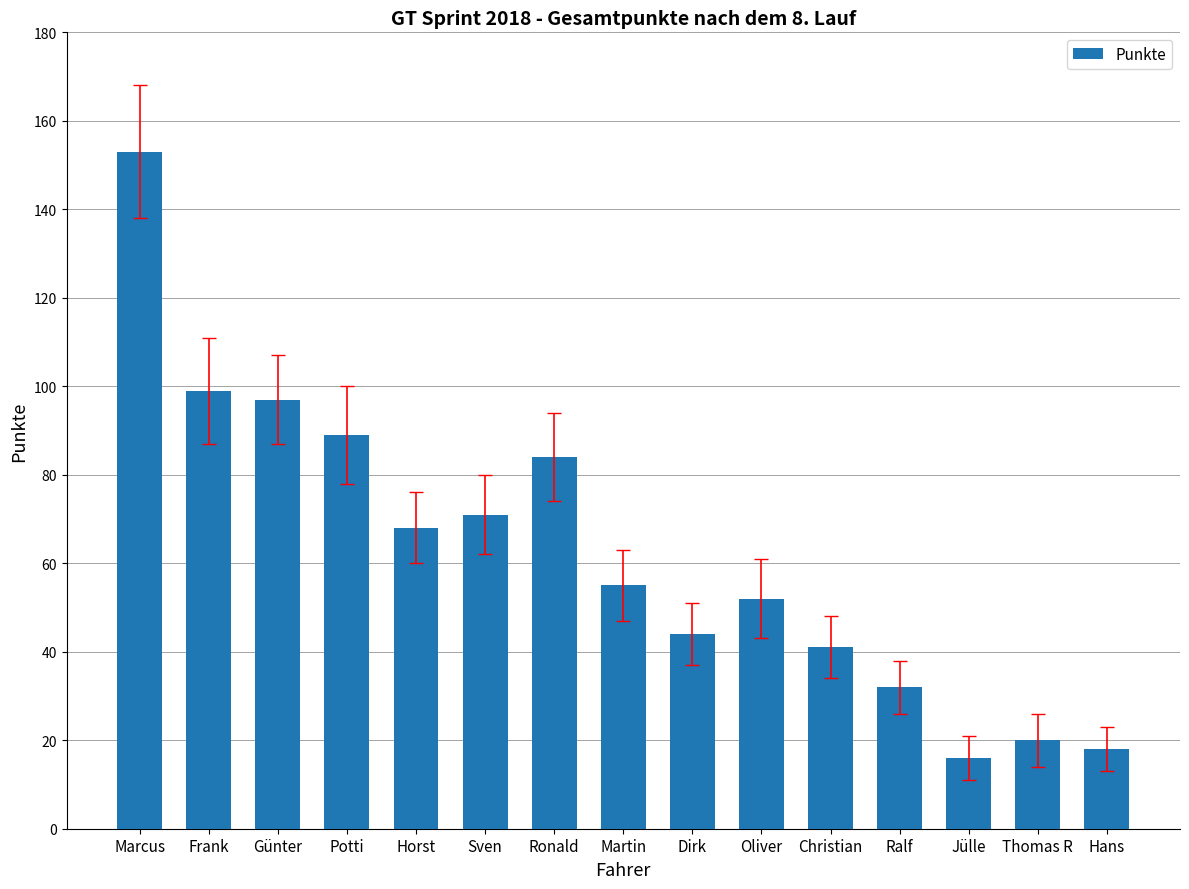

What is the smallest value displayed?

16